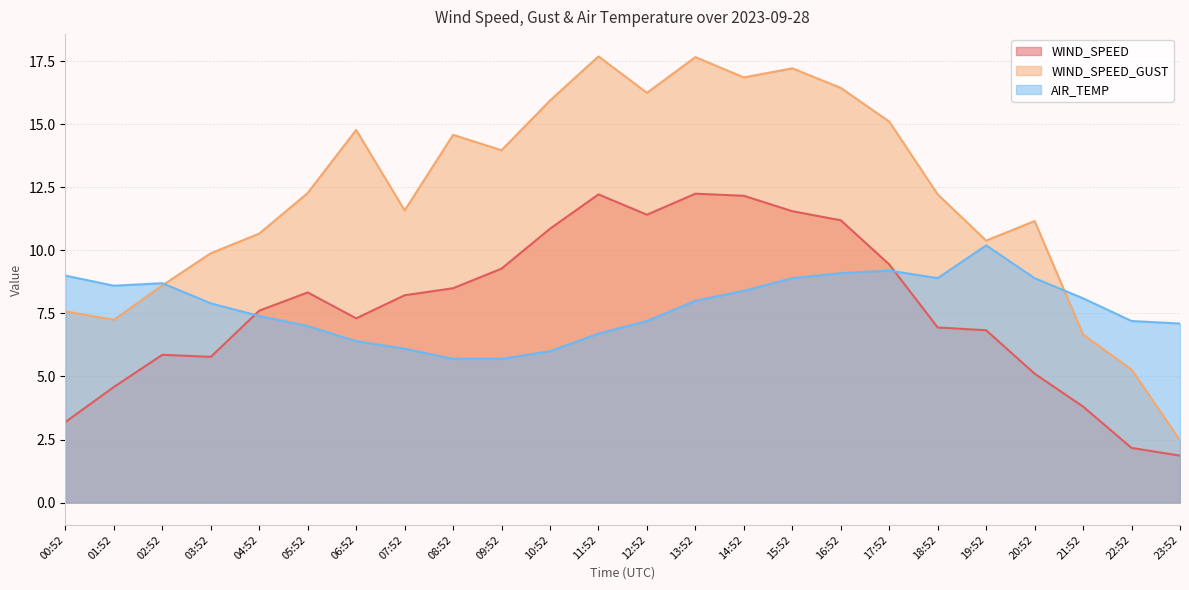

True or false: WIND_SPEED has a value of 9.3 at 09:52.

True